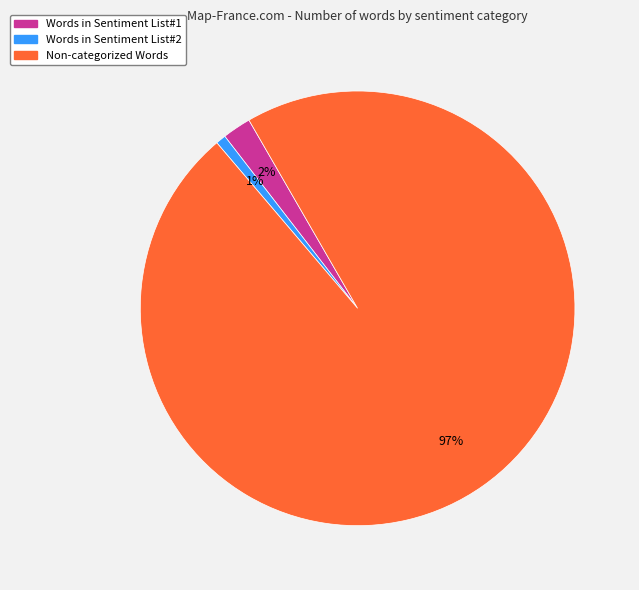

Does any single category account for the majority?

Yes